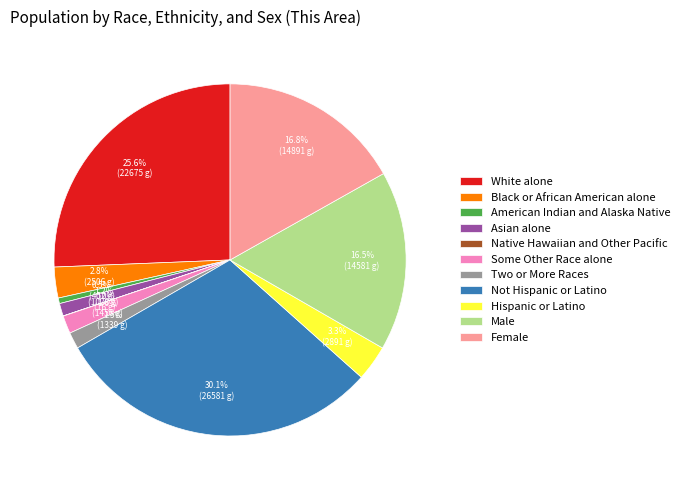

Is there any slice that represents more than half of the pie?

No